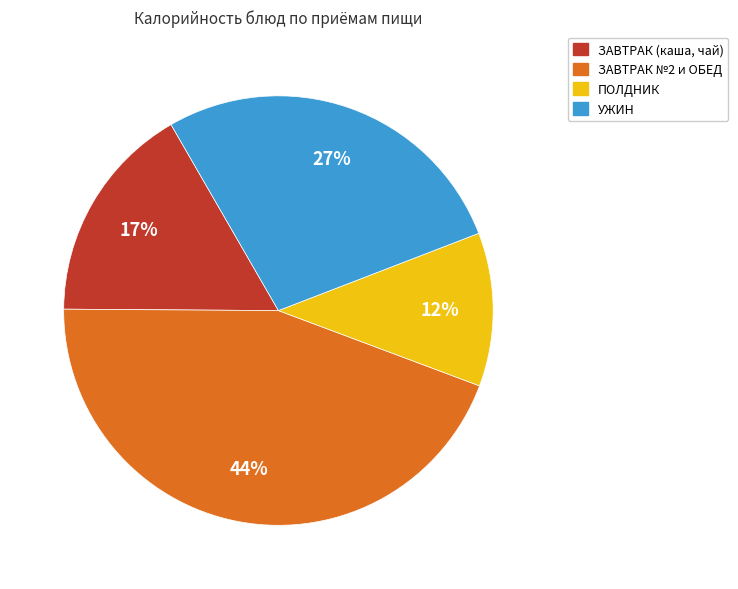

To the nearest percent, what portion does ПОЛДНИК represent?

12%